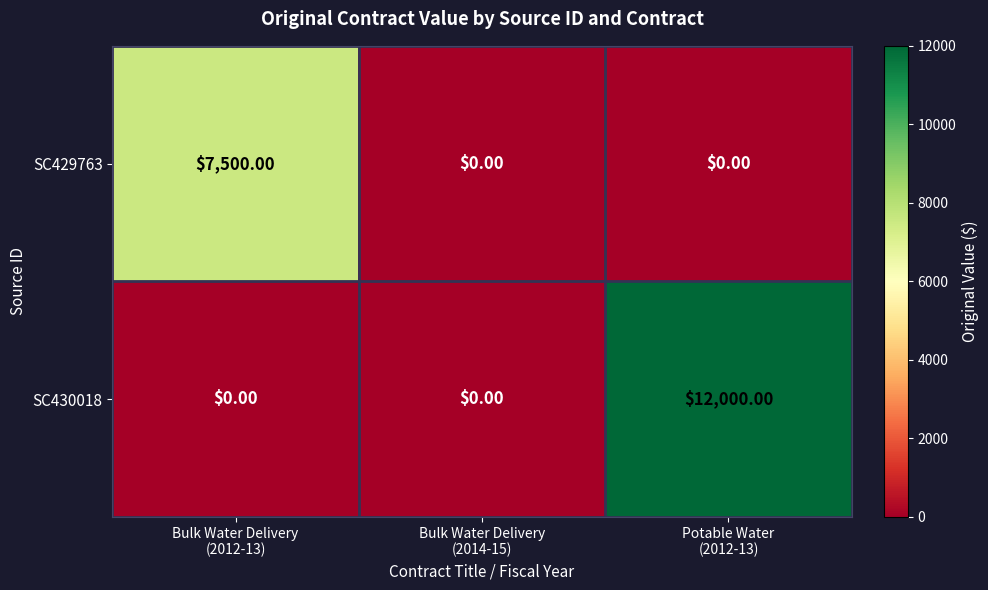

How many values in SC430018 are above zero?

1